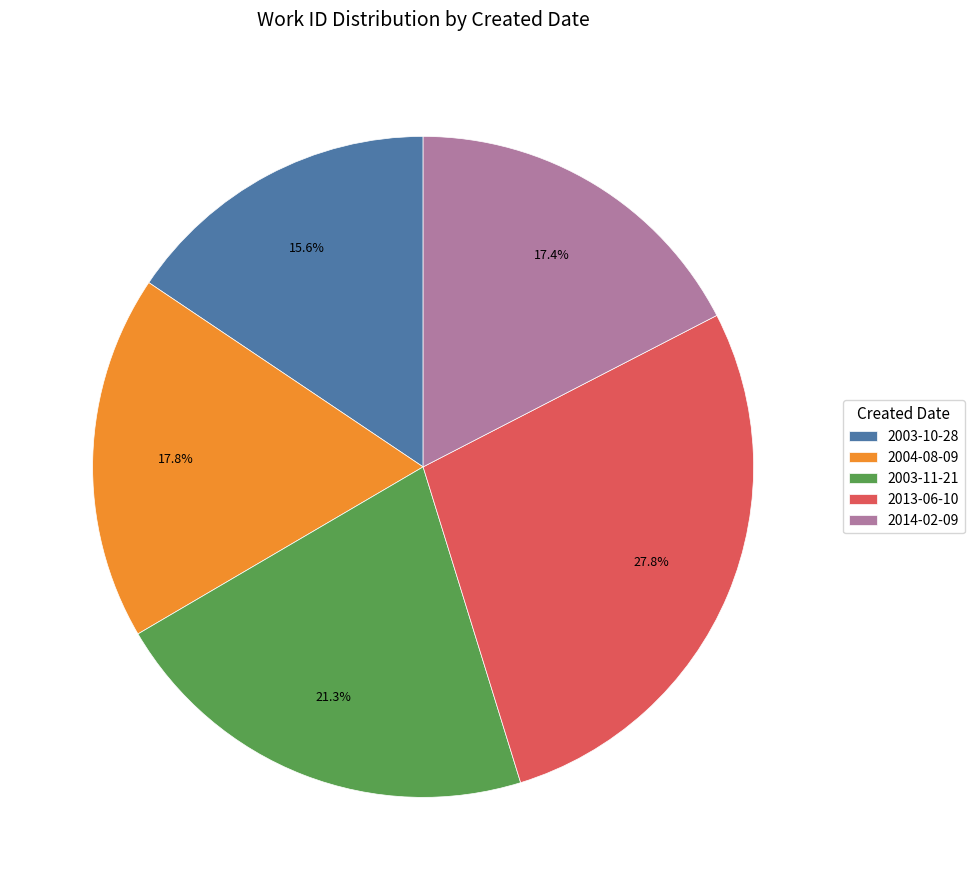

How much of the chart is everything except 2003-11-21?

78.7%